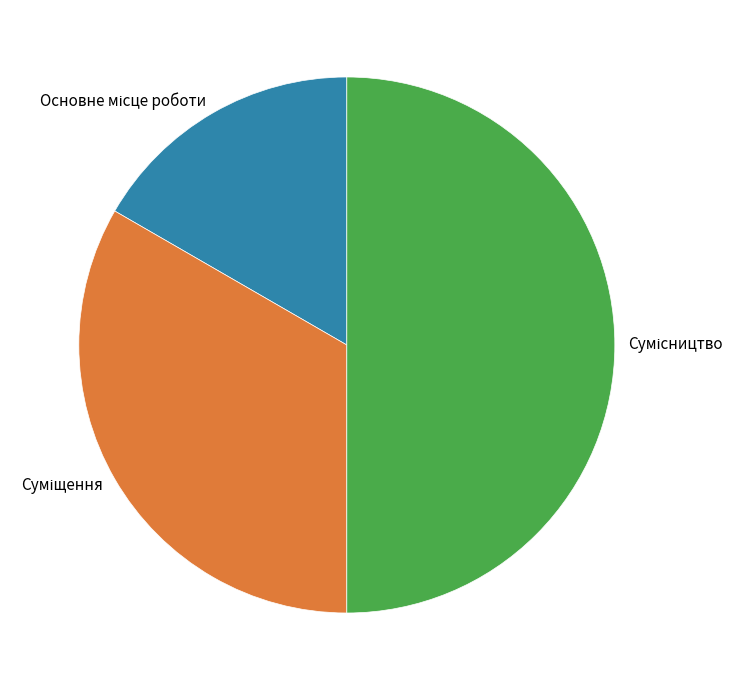

Is there a majority slice in this chart?

No